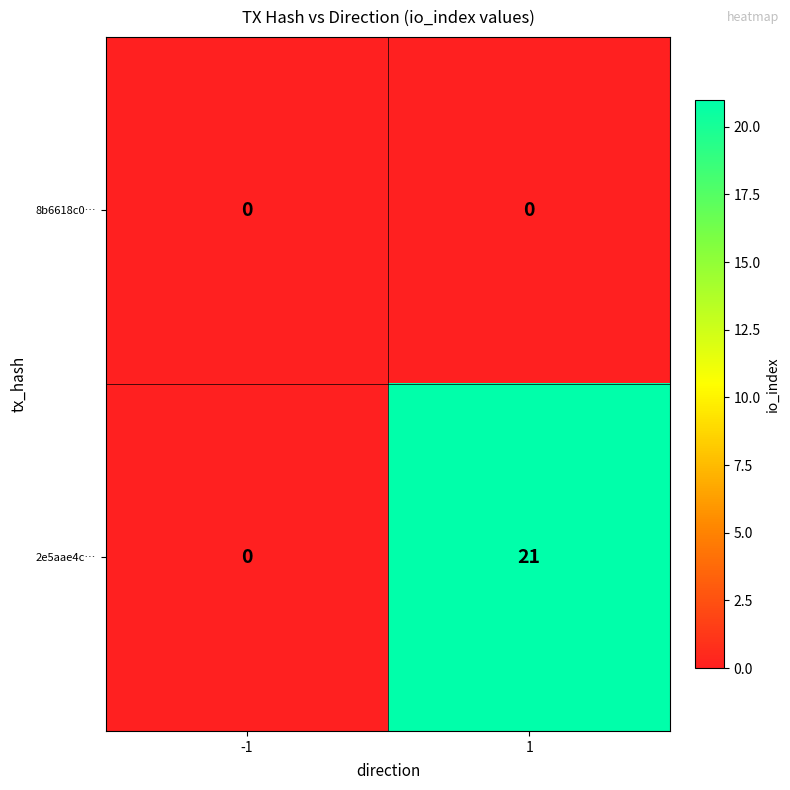

The value of 2e5aae4c… at -1 is 0. True or false?

True